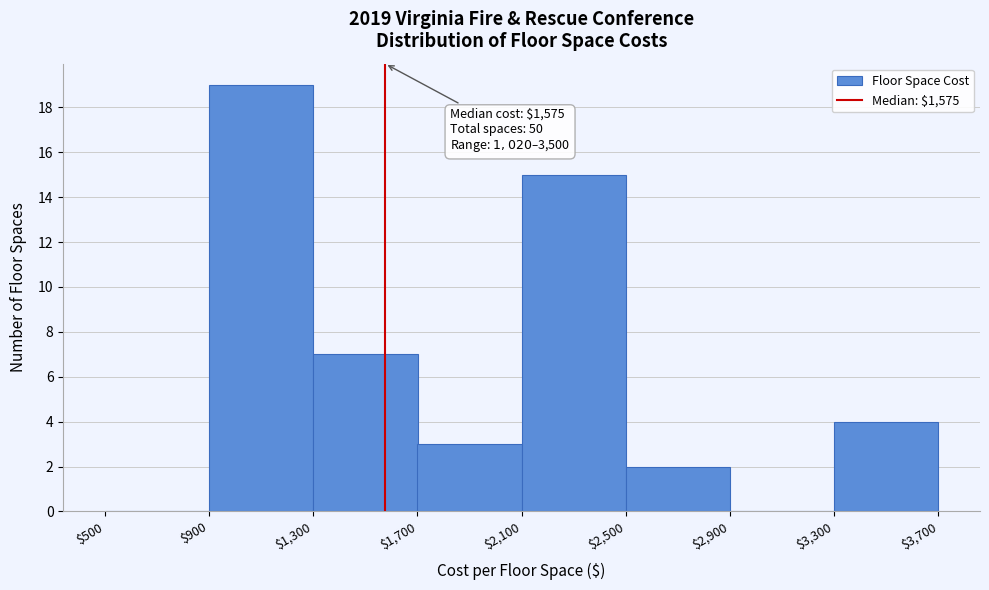

Over which range of the x-axis is the bar tallest?

$900 to $1,300